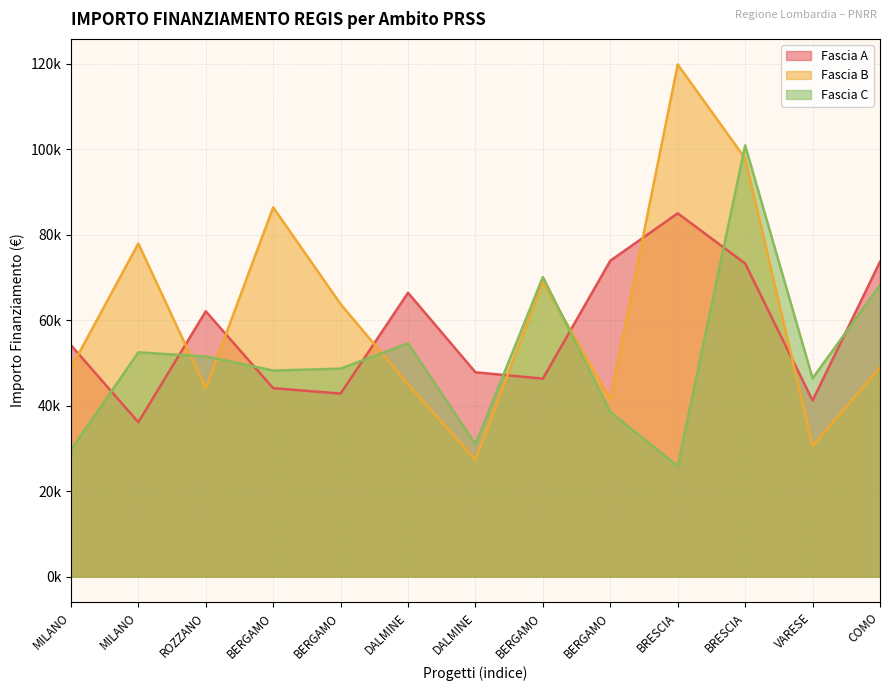

What is the difference between the maximum and second lowest values in the Fascia C series?

71206.4